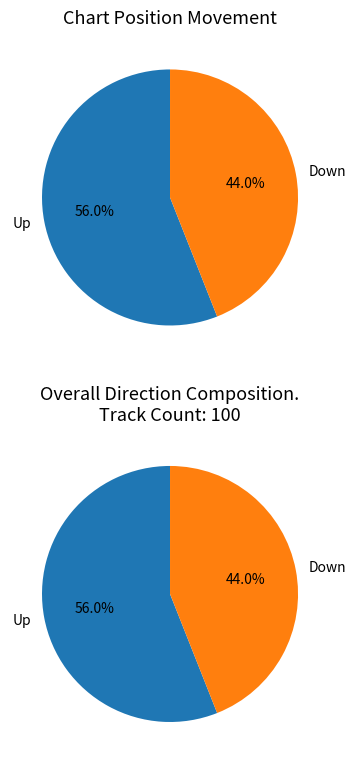

The up slice represents 49% of the pie. True or false?

False